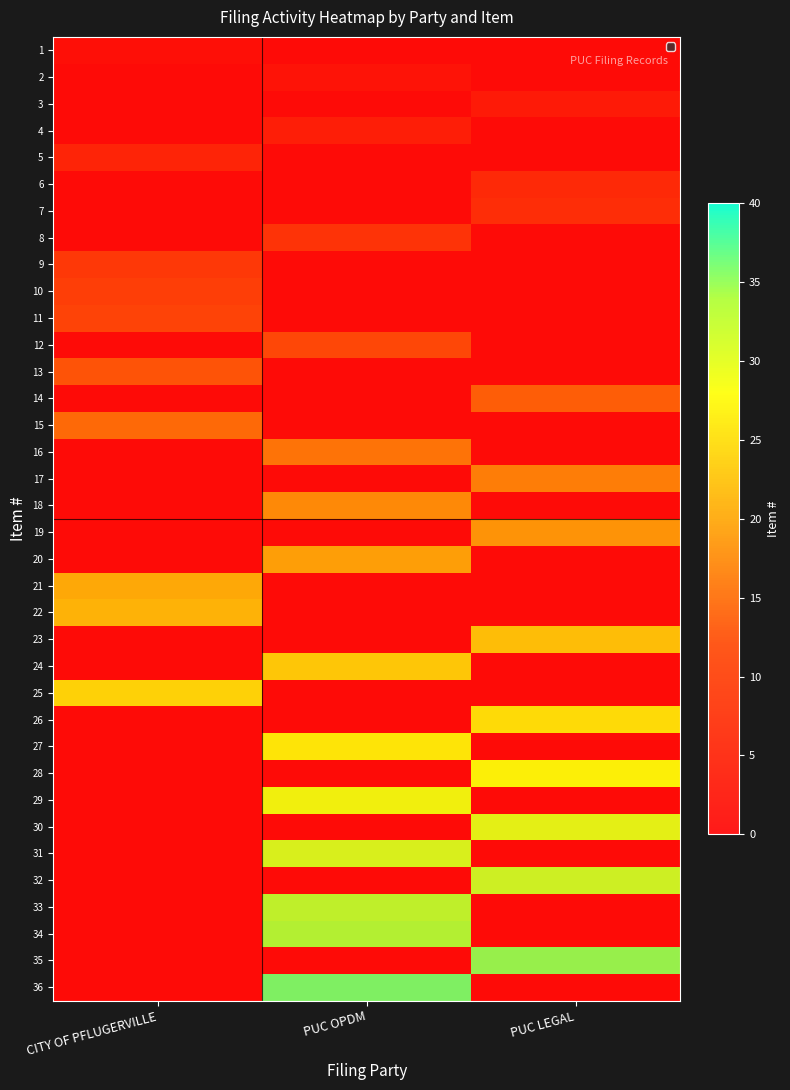

Is the value of 10 at PUC LEGAL greater than the value of 36 at CITY OF PFLUGERVILLE?

No